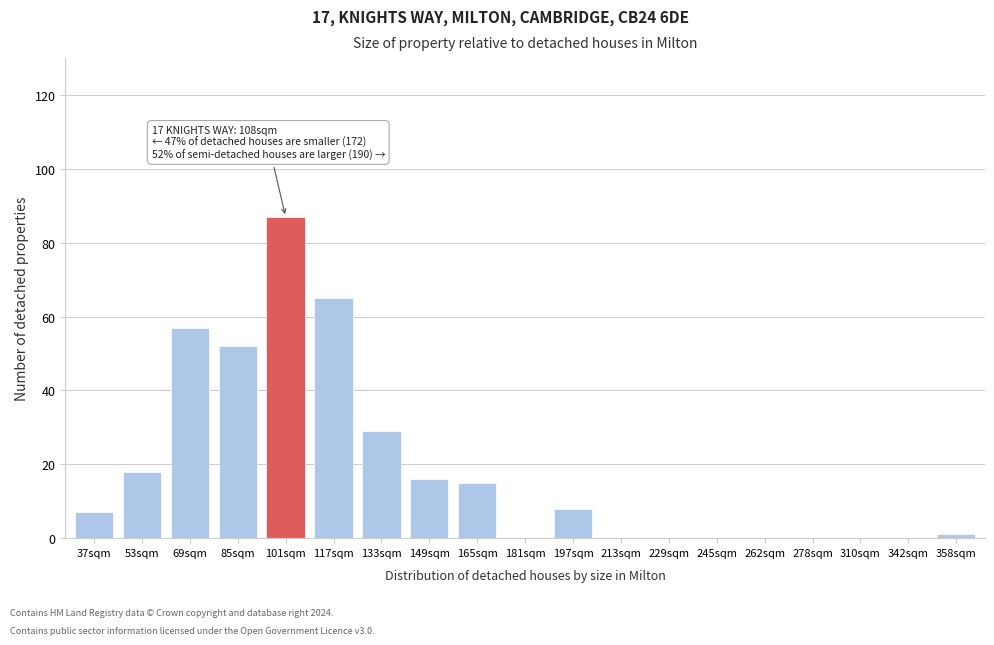

Reading left to right, what are all the values shown in this chart?

37sqm=7	53sqm=18	69sqm=57	85sqm=52	101sqm=87	117sqm=65	133sqm=29	149sqm=16	165sqm=15	181sqm=0	197sqm=8	213sqm=0	229sqm=0	245sqm=0	262sqm=0	278sqm=0	310sqm=0	342sqm=0	358sqm=1